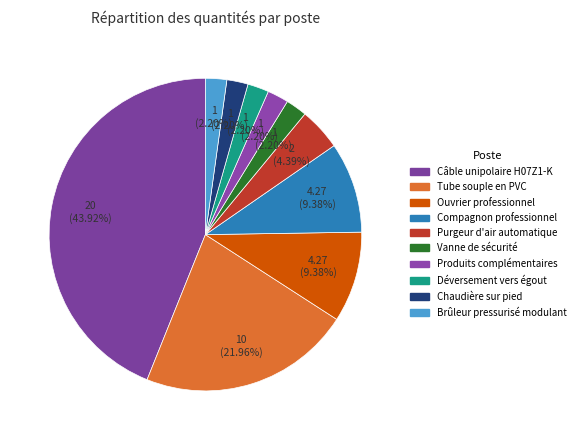

To the nearest percent, what is the difference between the Produits complémentaires and Purgeur d'air automatique slice percentages?

2%